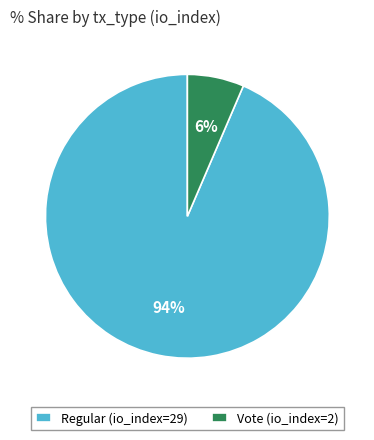

Is the sum of Regular (io_index=29) and Vote (io_index=2) greater than half?

Yes